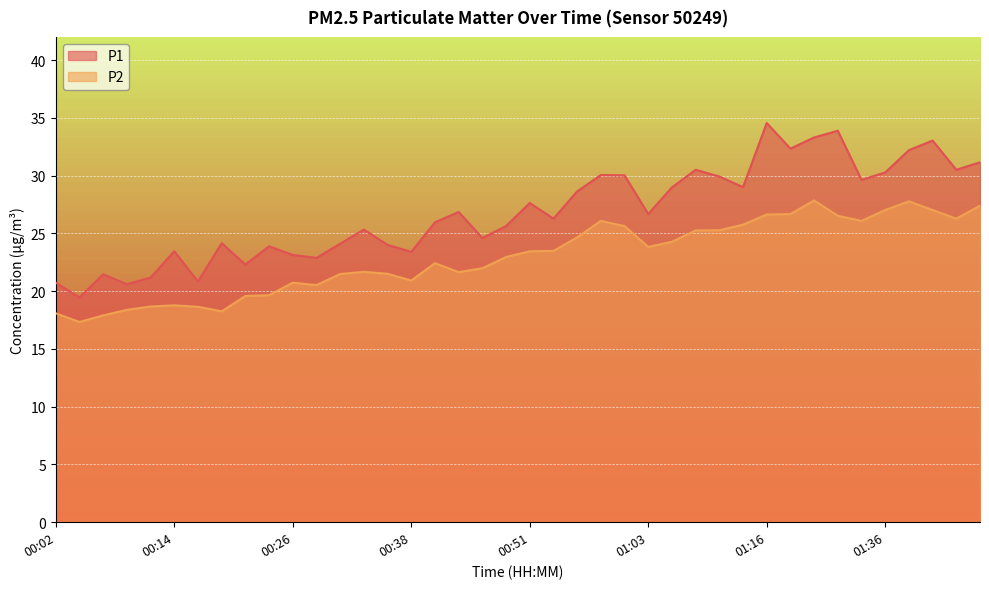

At which label does P1 first exceed 26?

00:43